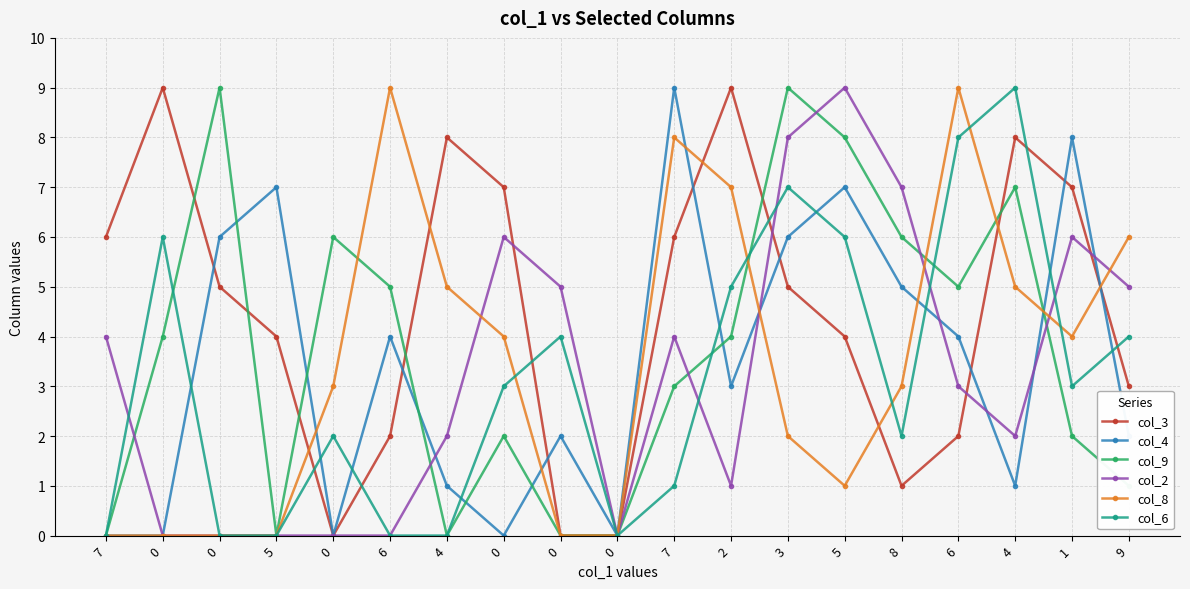

Is the value of col_6 at 0 greater than the value of col_4 at 0?

Yes